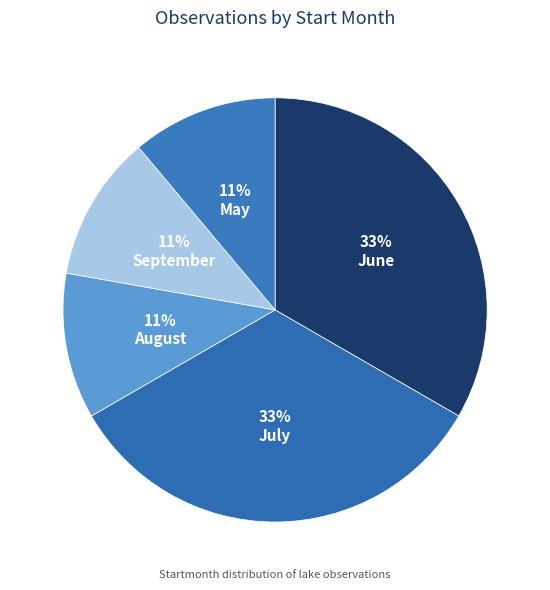

How many slices are in this pie chart?

5